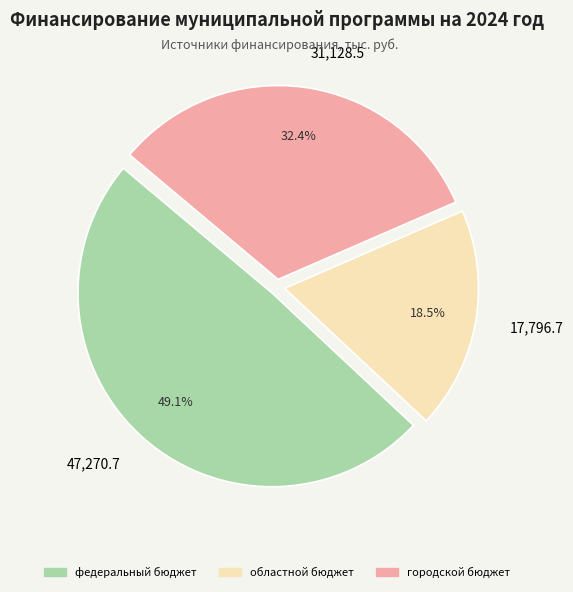

Is the sum of городской бюджет and областной бюджет greater than half?

Yes